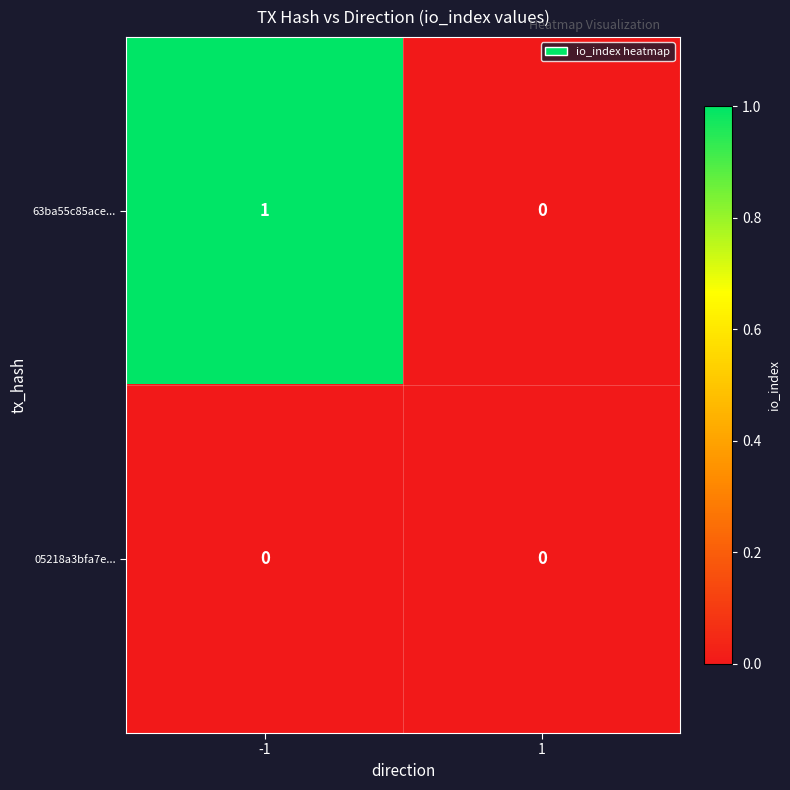

The 63ba55c85ace... series shows 1 at -1. True or false?

True